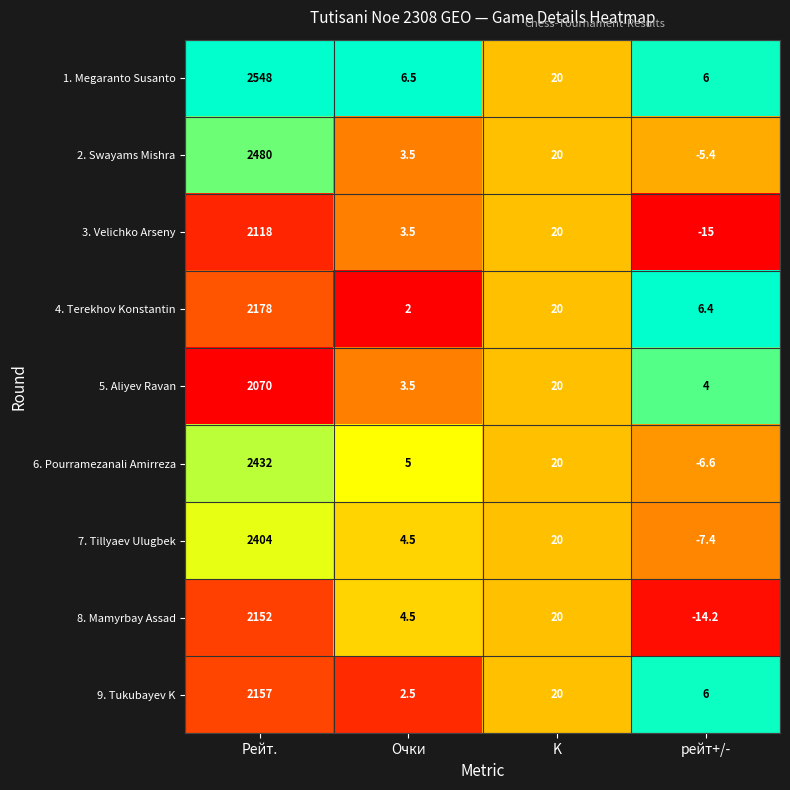

At Рейт., list the series in order from smallest to largest.

5. Aliyev Ravan, 3. Velichko Arseny, 8. Mamyrbay Assad, 9. Tukubayev K, 4. Terekhov Konstantin, 7. Tillyaev Ulugbek, 6. Pourramezanali Amirreza, 2. Swayams Mishra, 1. Megaranto Susanto